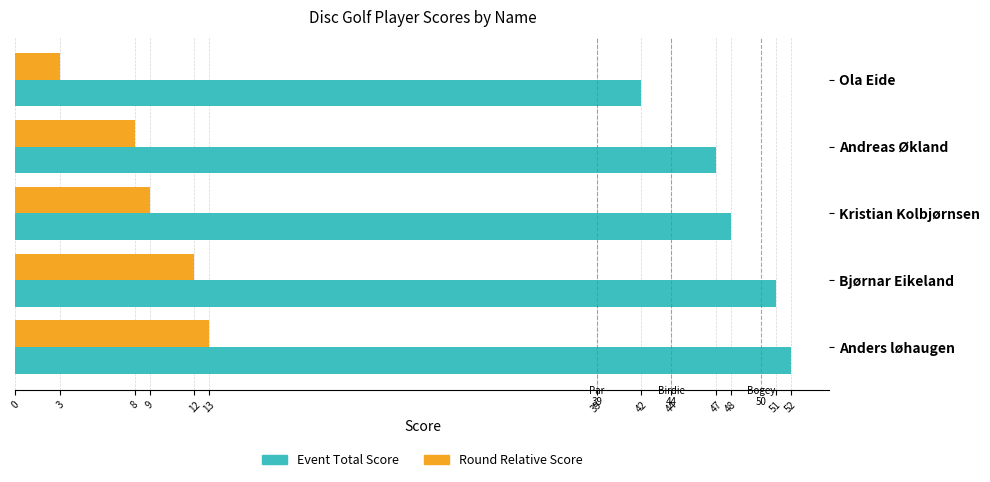

Count the number of data series in this chart.

2